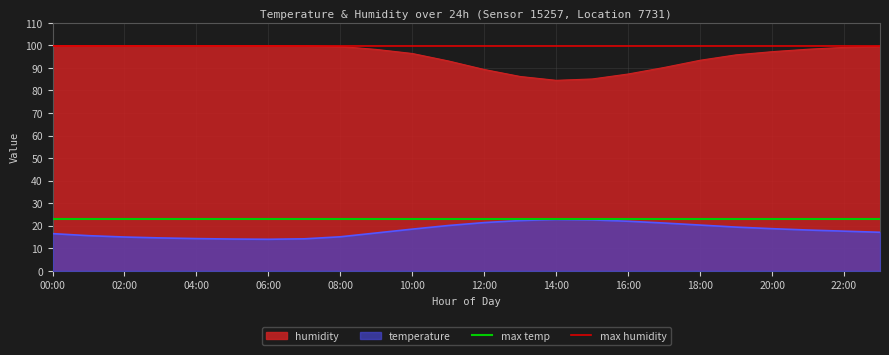

Is it true that temperature equals 15.9 at 14:00?

False